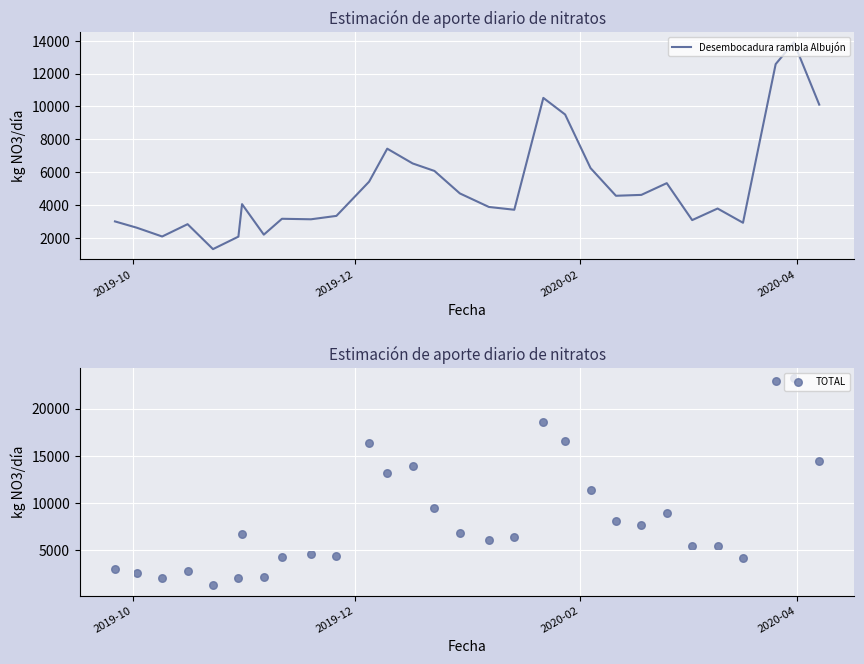

Which series has the largest total across all categories?

TOTAL